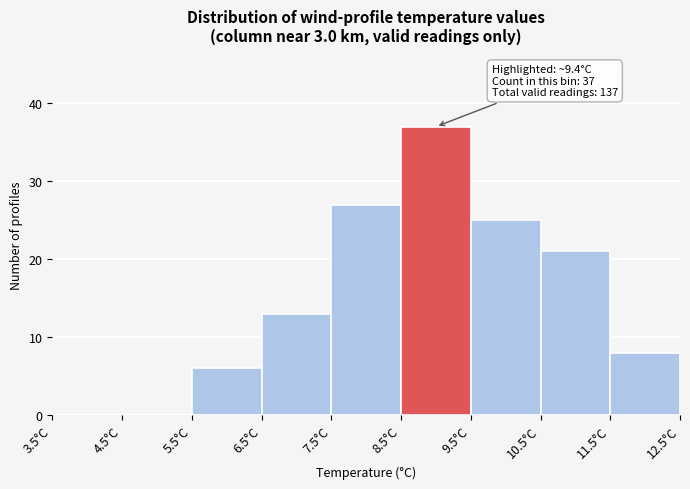

Over which range of the x-axis is the bar tallest?

8.5 to 9.5